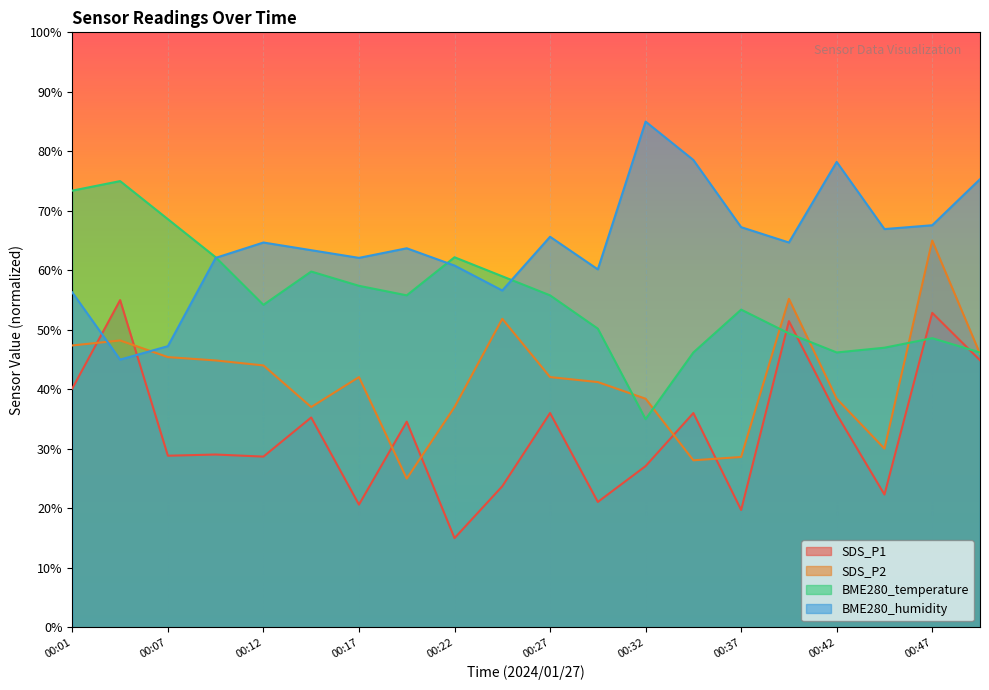

True or false: BME280_humidity has a value of 78.5 at 00:34.

True